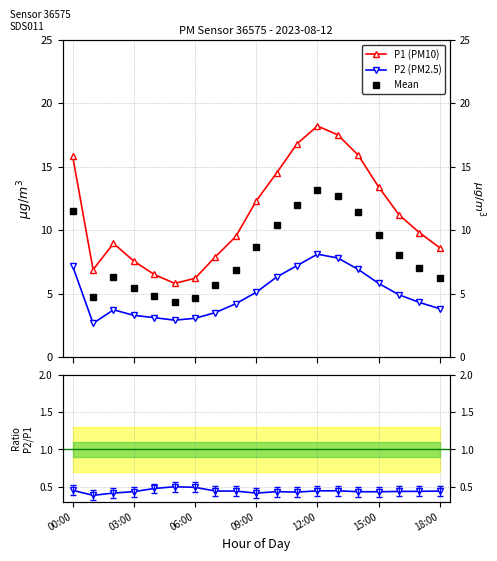

How many data points does each series have?

19